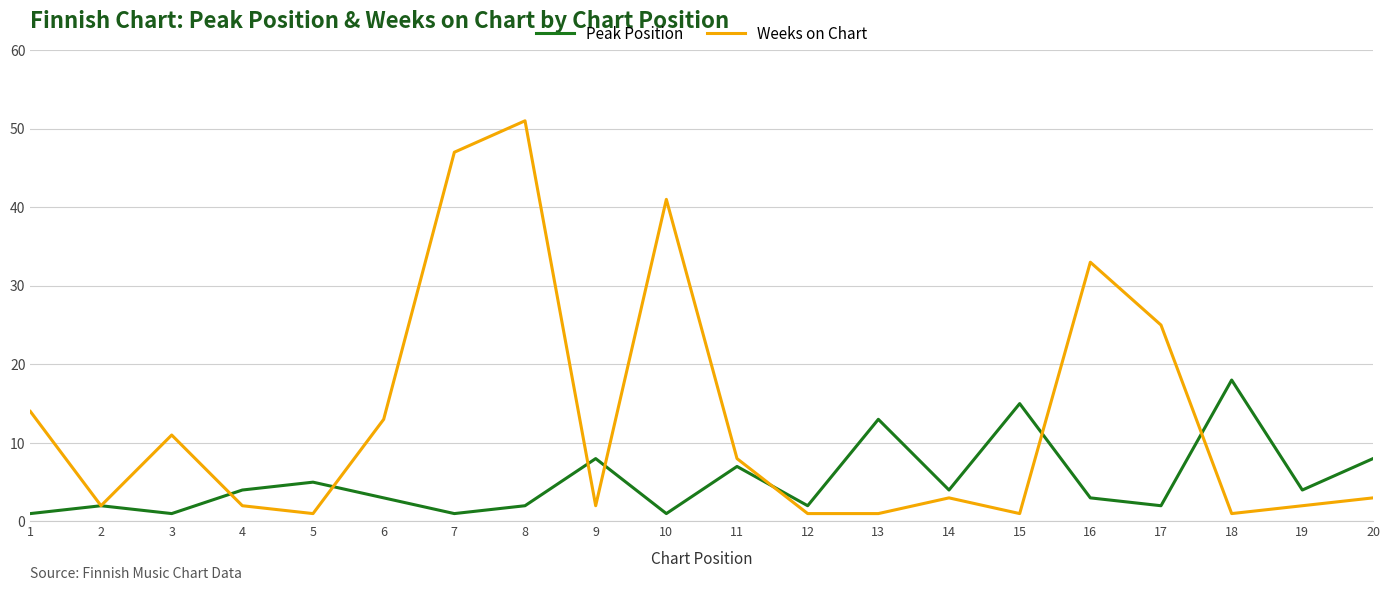

Reading left to right, extract all data points from this chart.

Peak Position: 1	2	1	4	5	3	1	2	8	1	7	2	13	4	15	3	2	18	4	8
Weeks on Chart: 14	2	11	2	1	13	47	51	2	41	8	1	1	3	1	33	25	1	2	3